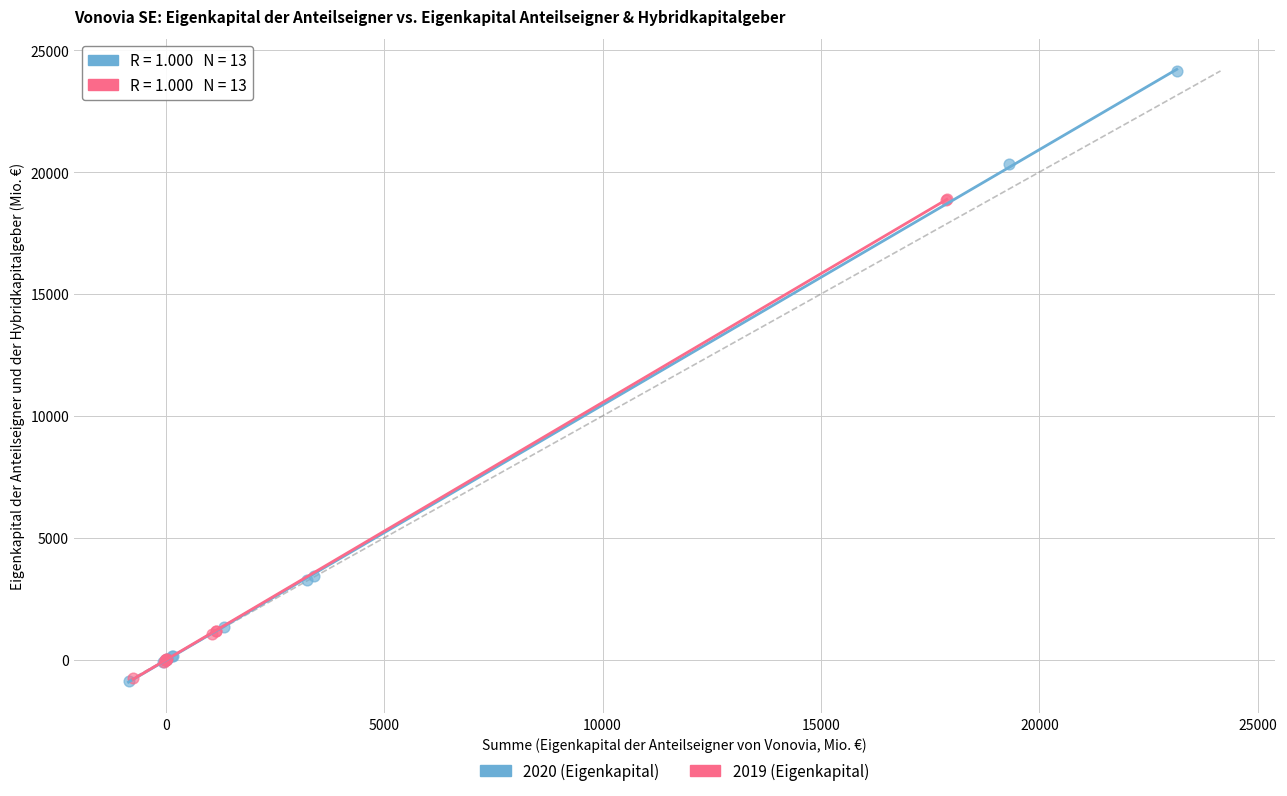

Which series has the largest Y range (max minus min)?

2020 (Eigenkapital)